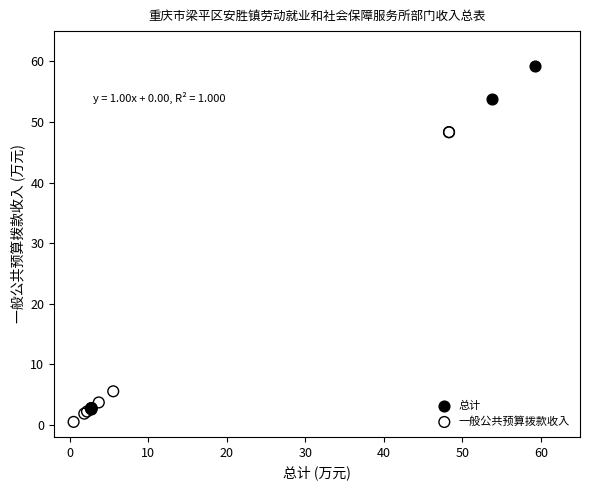

Which series has the widest spread of Y values?

总计